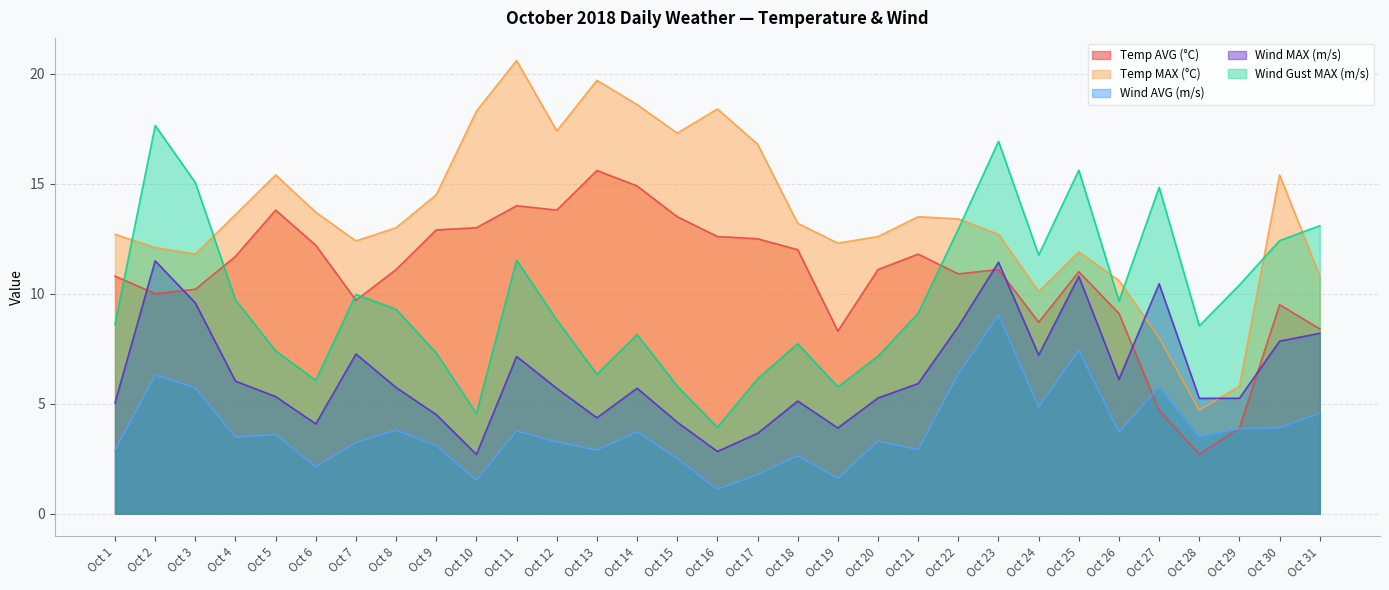

Which category has the lowest value in the Temp AVG (°C) series?

Oct 28